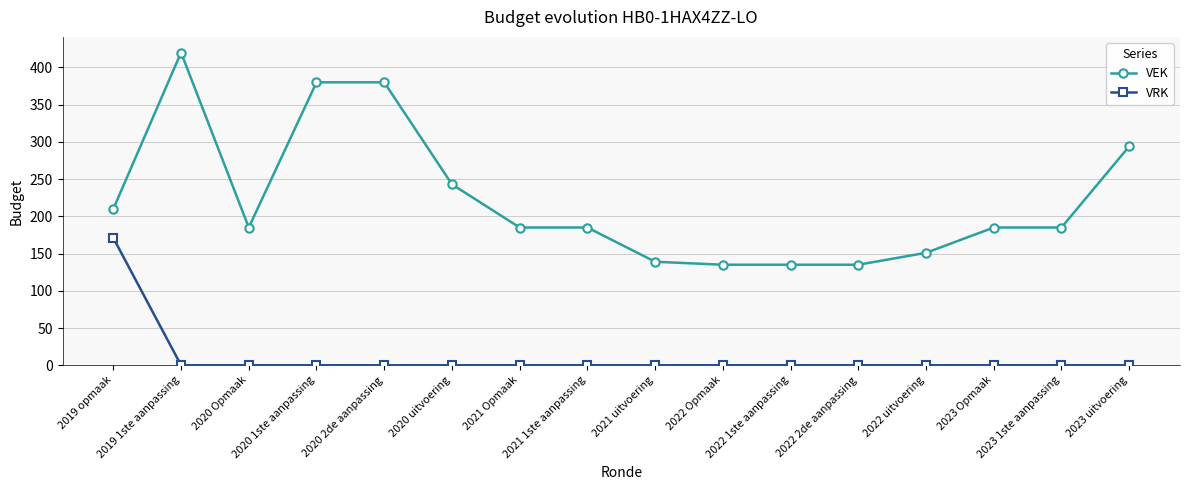

Reading right to left, transcribe all the data shown in this chart.

VEK: 294	185	185	151	135	135	135	139	185	185	243	380	380	185	420	210
VRK: 0	0	0	0	0	0	0	0	0	0	0	0	0	0	0	171